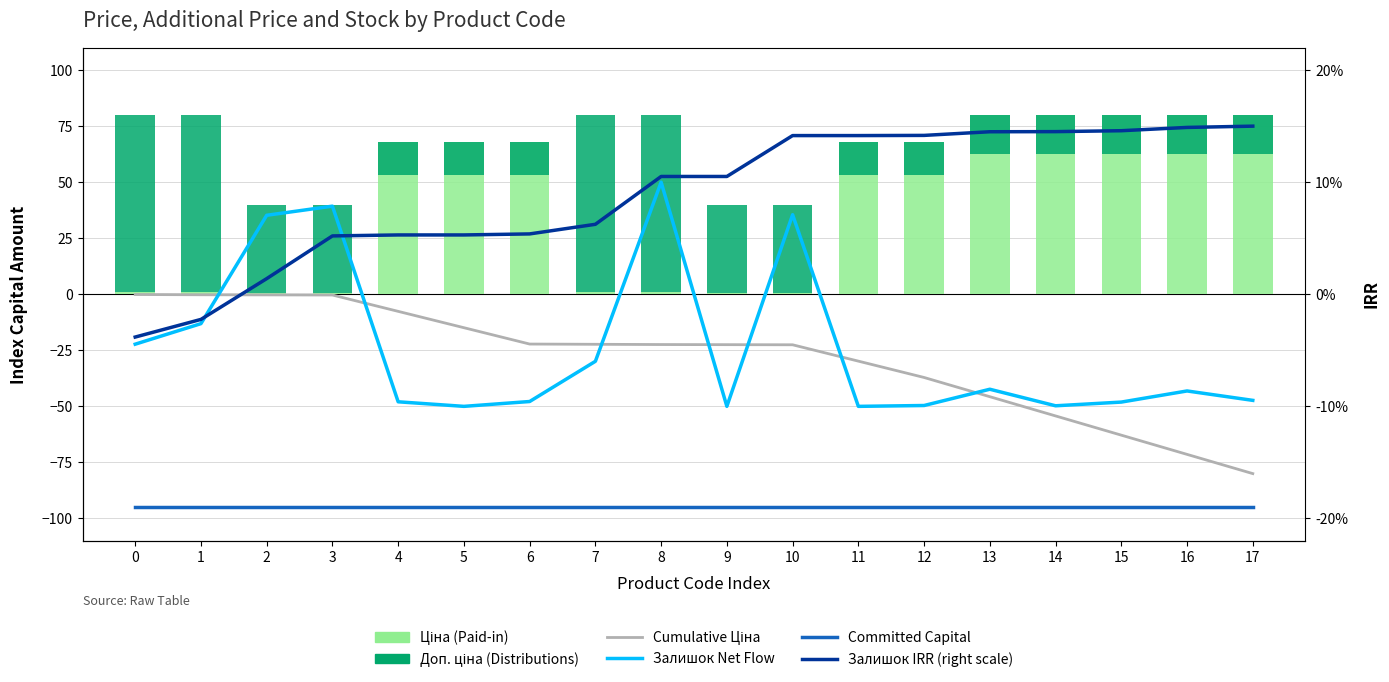

How many groups of bars are there?

18